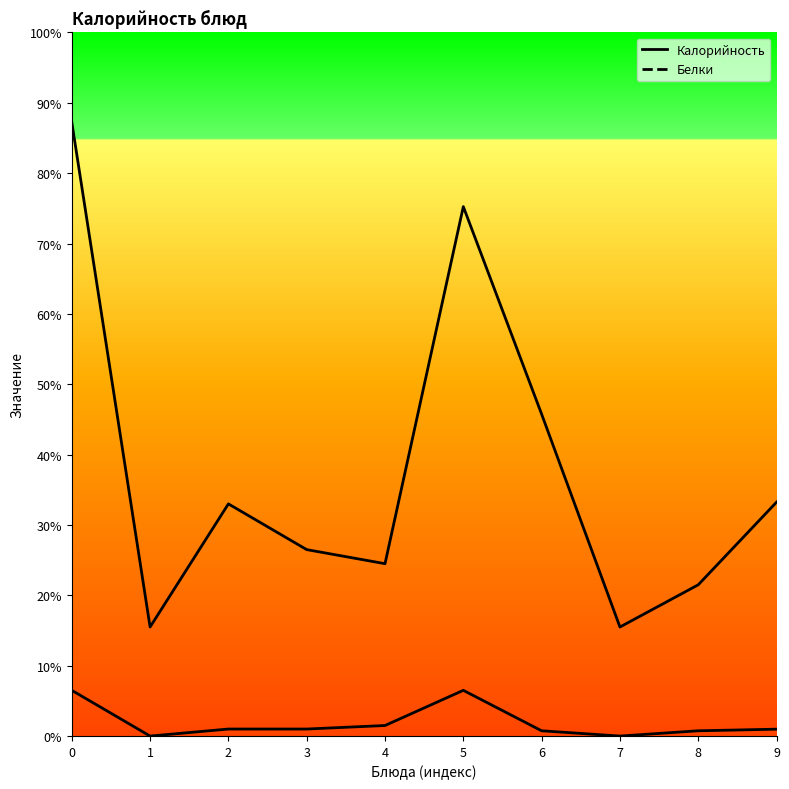

True or false: Калорийность and Белки intersect in this chart.

False